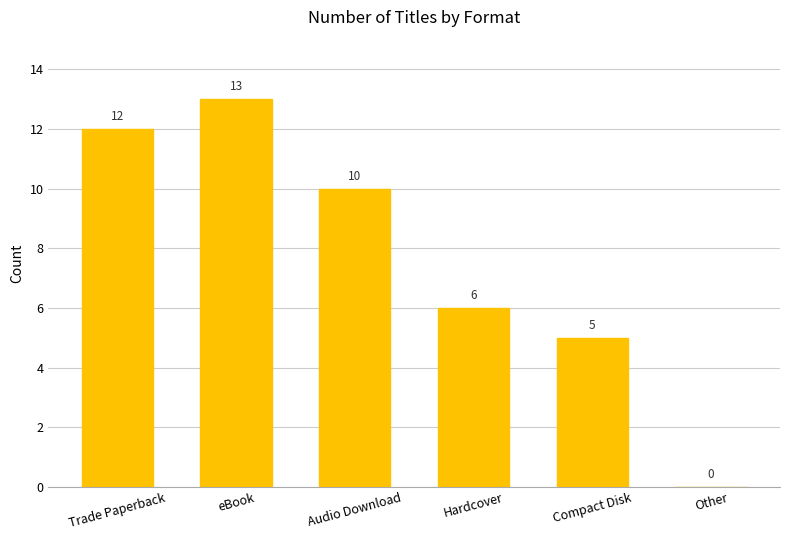

What is the maximum value shown in the chart?

13